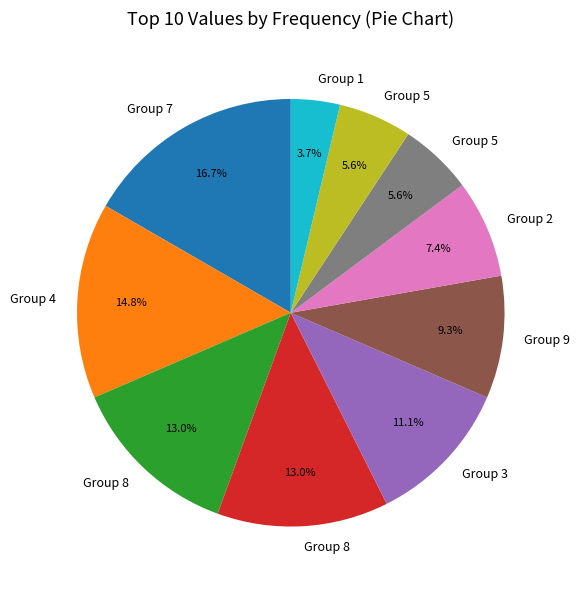

How many slices are in this pie chart?

10